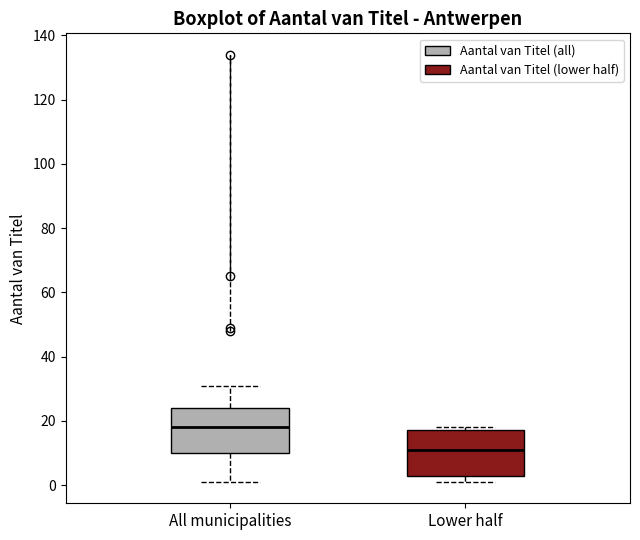

Where does the median line of the box for All municipalities sit on the y-axis? The values are not printed on the chart, so give them approximately, as read against the axis.

18